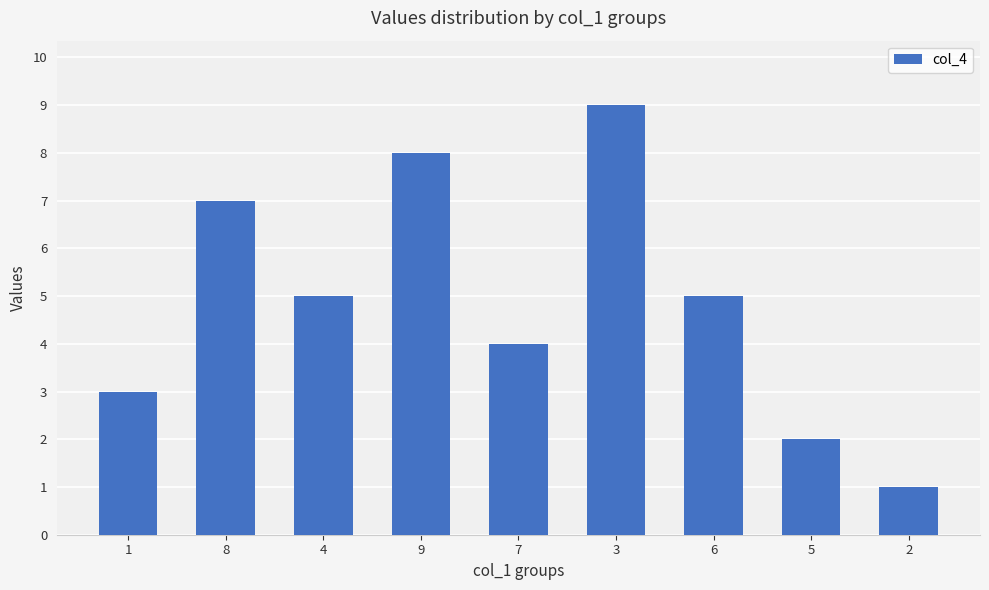

True or false: the data shows 9 at 3.

True